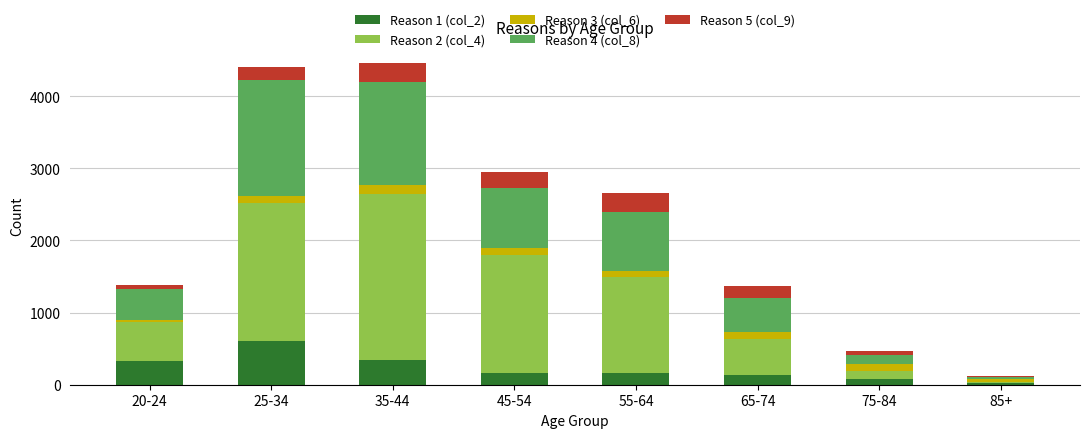

At which label does Reason 1 (col_2) reach its peak?

25-34